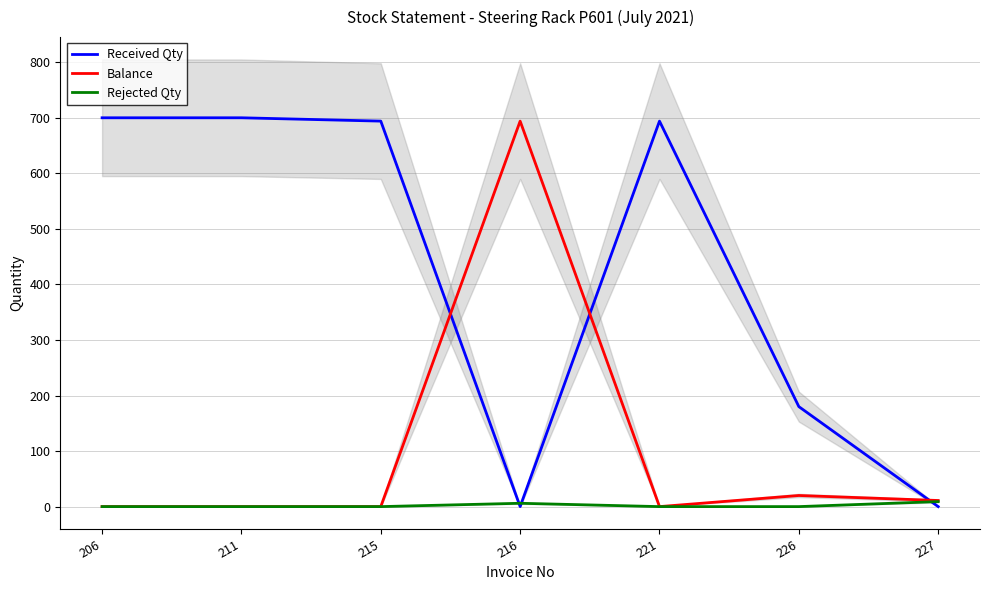

Which label corresponds to the smallest value in the chart?

216